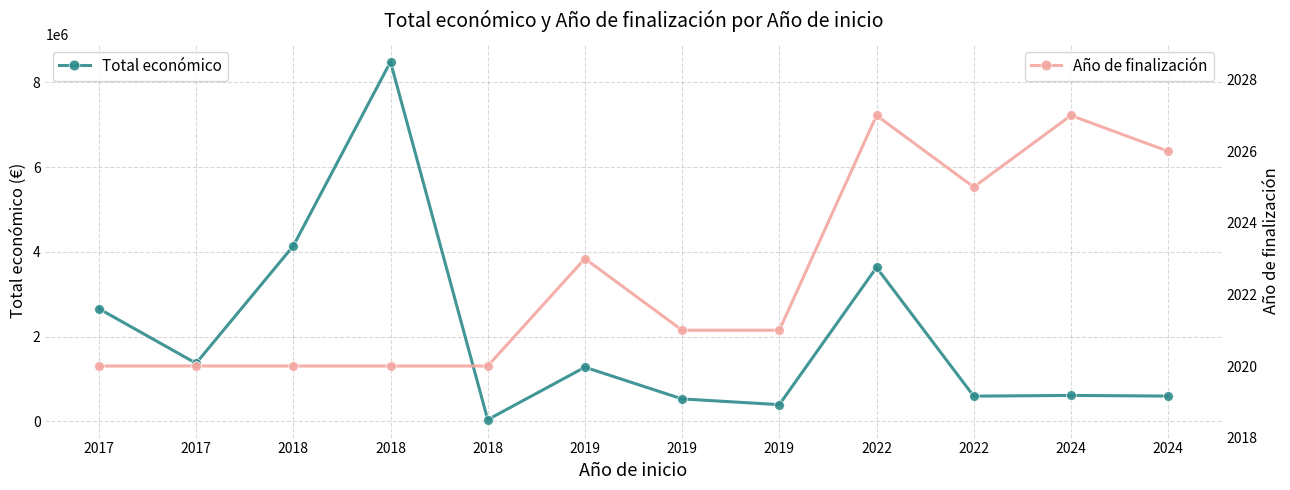

True or false: Año de finalización and Total económico intersect in this chart.

False